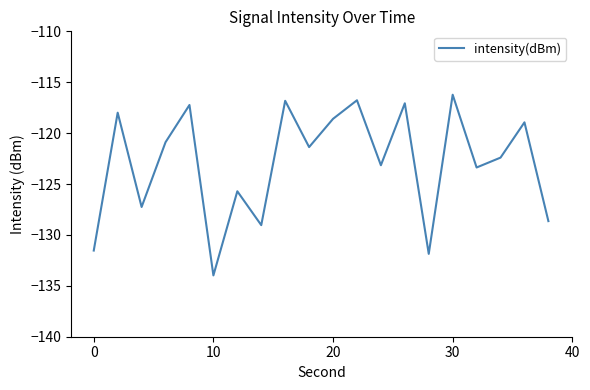

What is the smallest value displayed?

-134.0